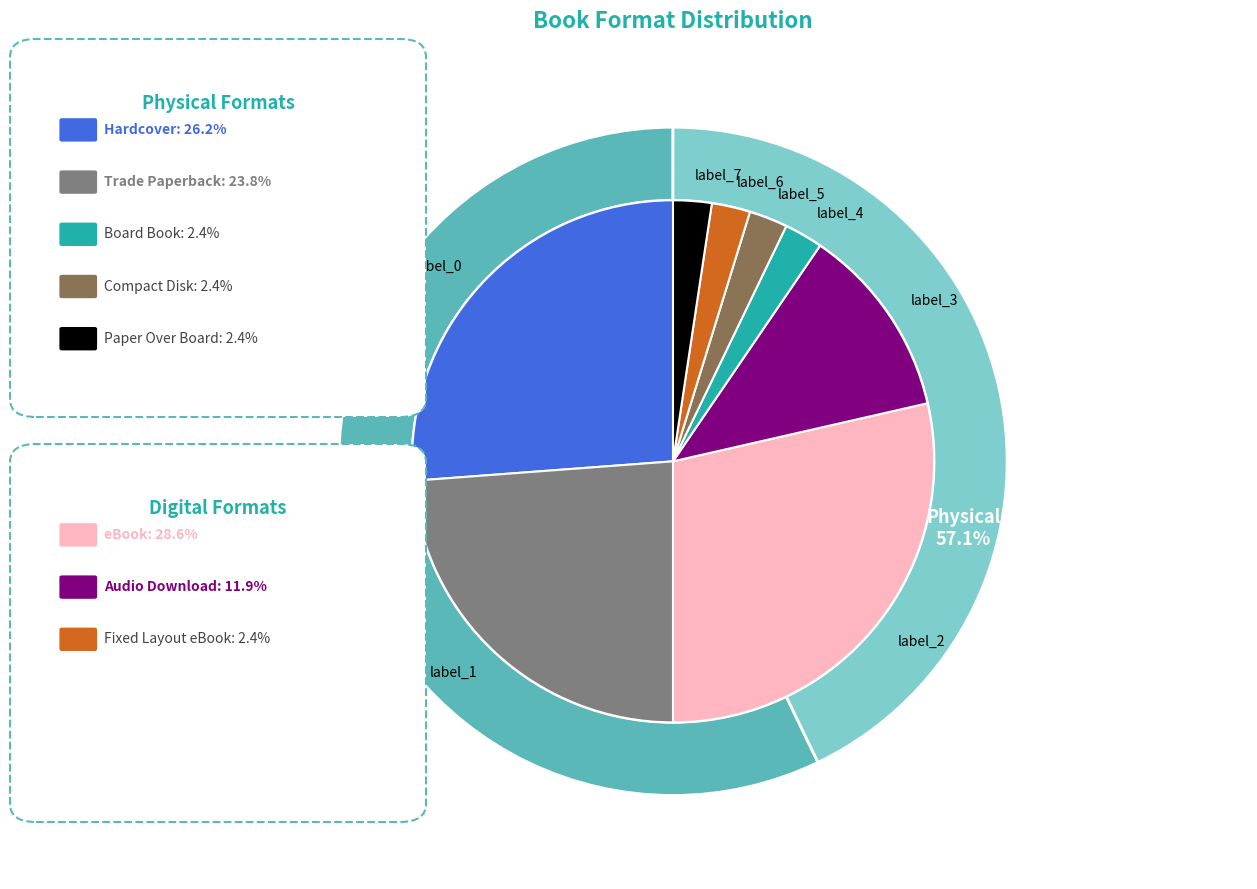

To the nearest percent, what portion does Paper Over Board represent?

2%